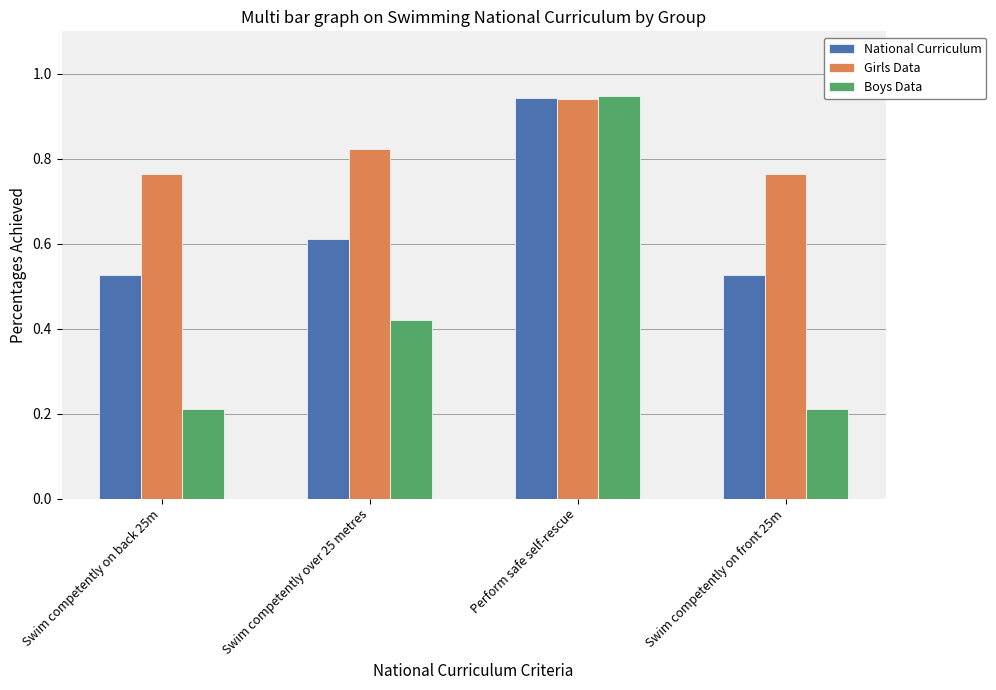

Which category has the highest value in the National Curriculum series?

Perform safe self-rescue